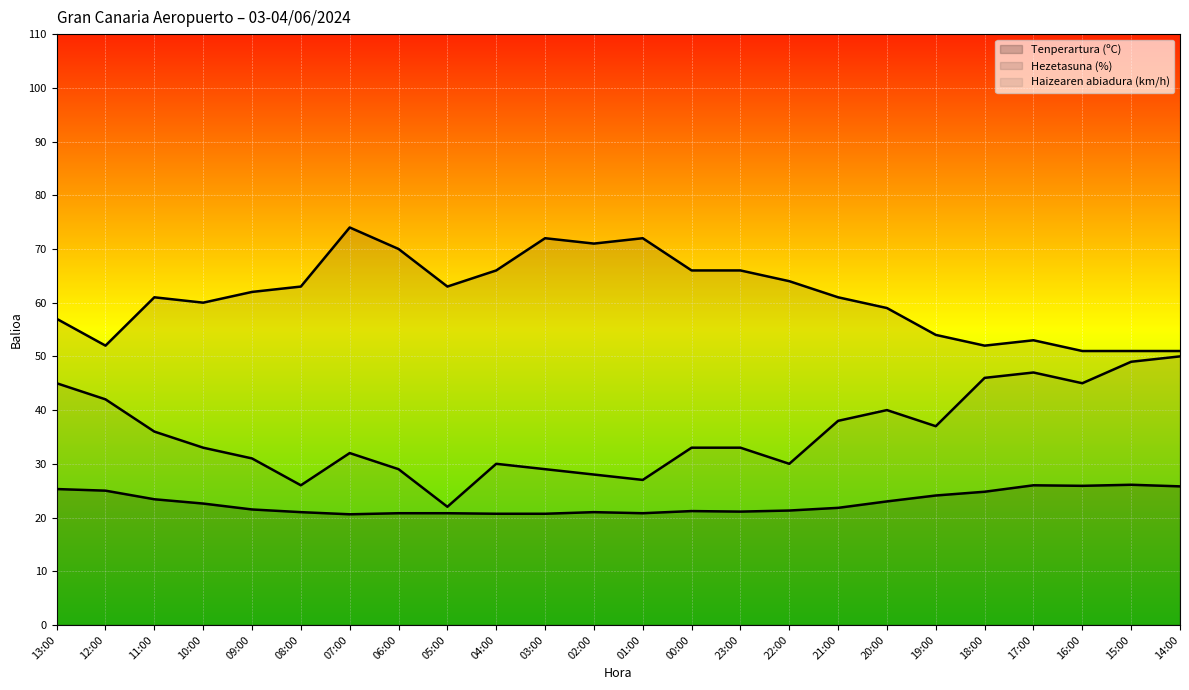

True or false: Hezetasuna (%) (lerroa) has more than 1 points higher than both neighbors.

True